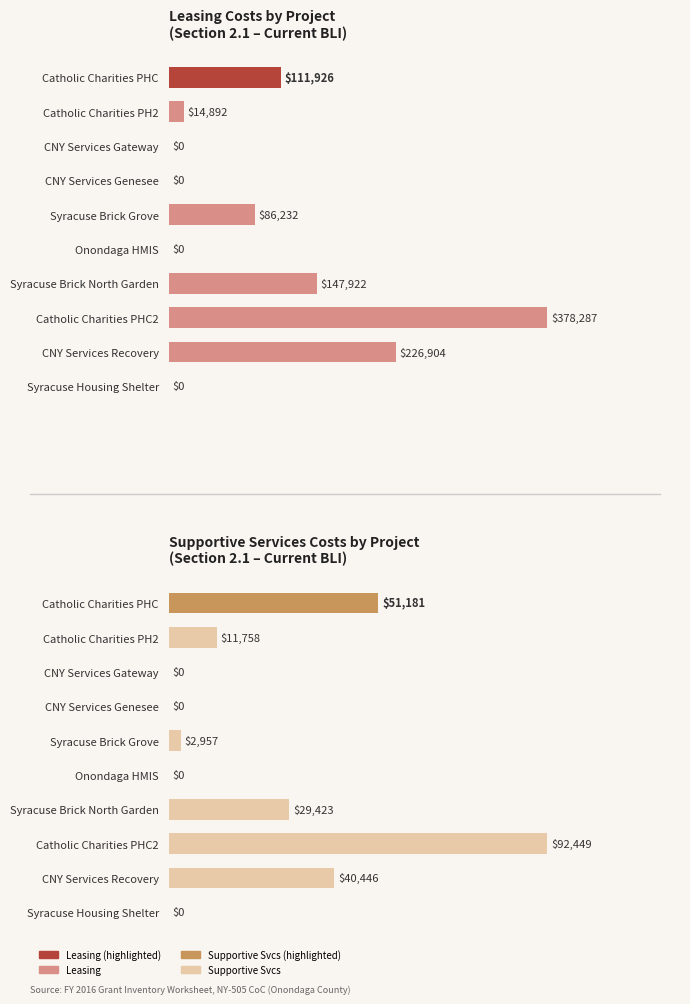

How many data points in Supportive Services are above 11758?

4